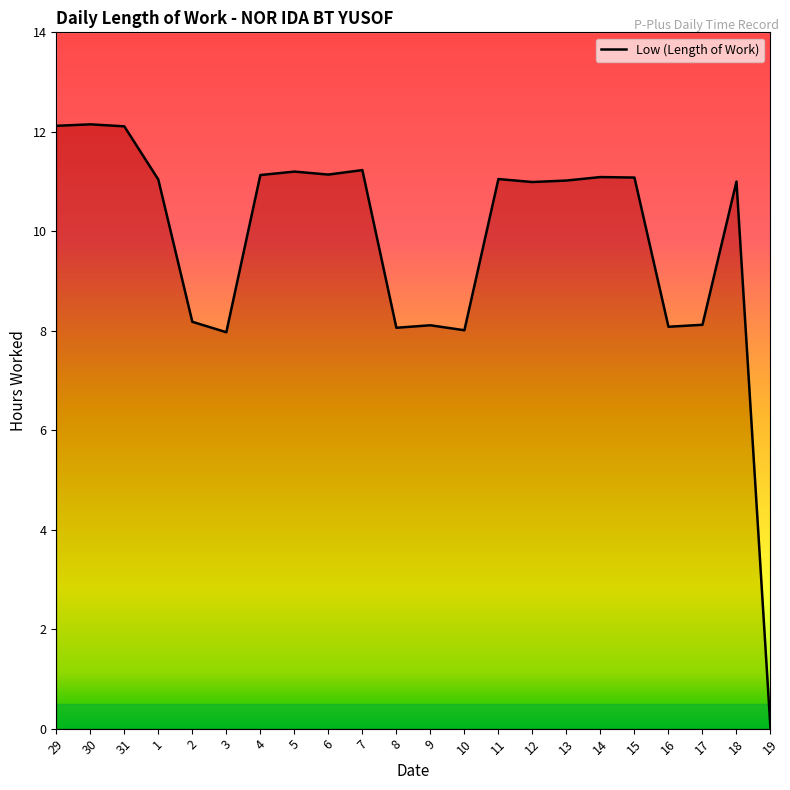

How many points are higher than both their immediate neighbors (excluding endpoints)?

7